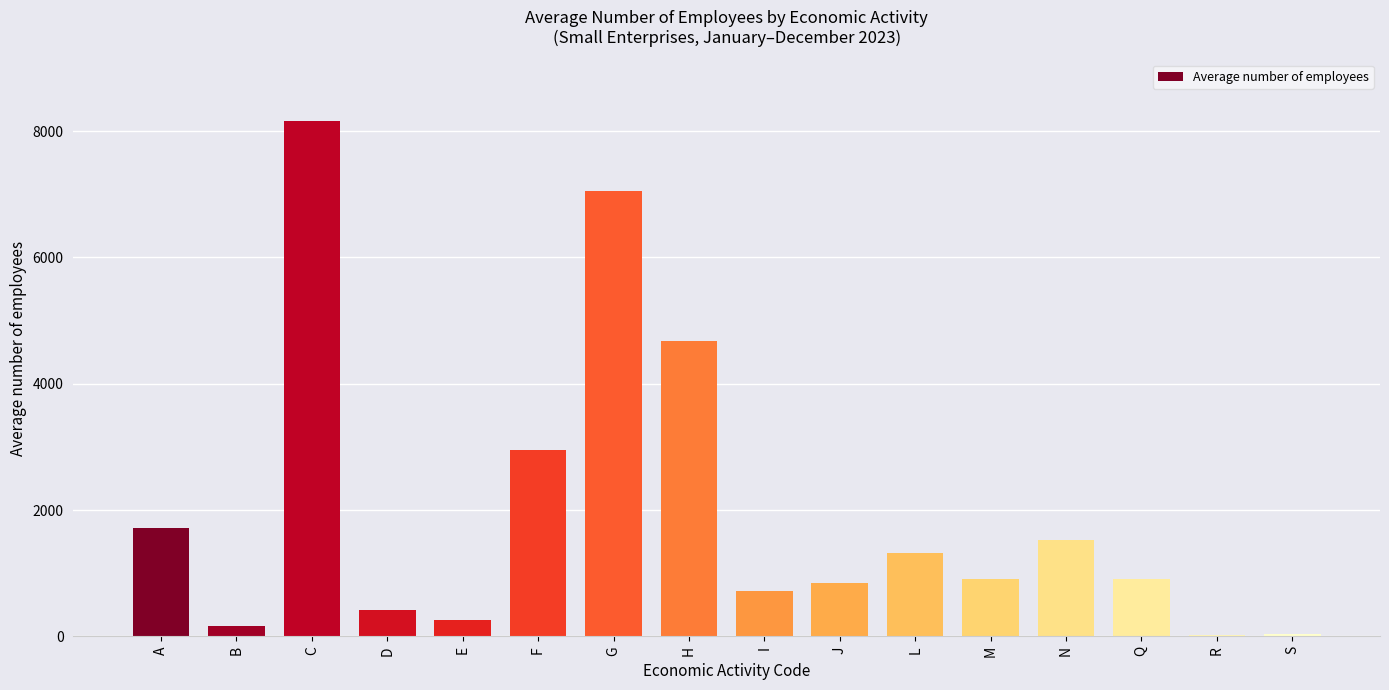

What is the ratio of the value at N to the value at D?

3.7